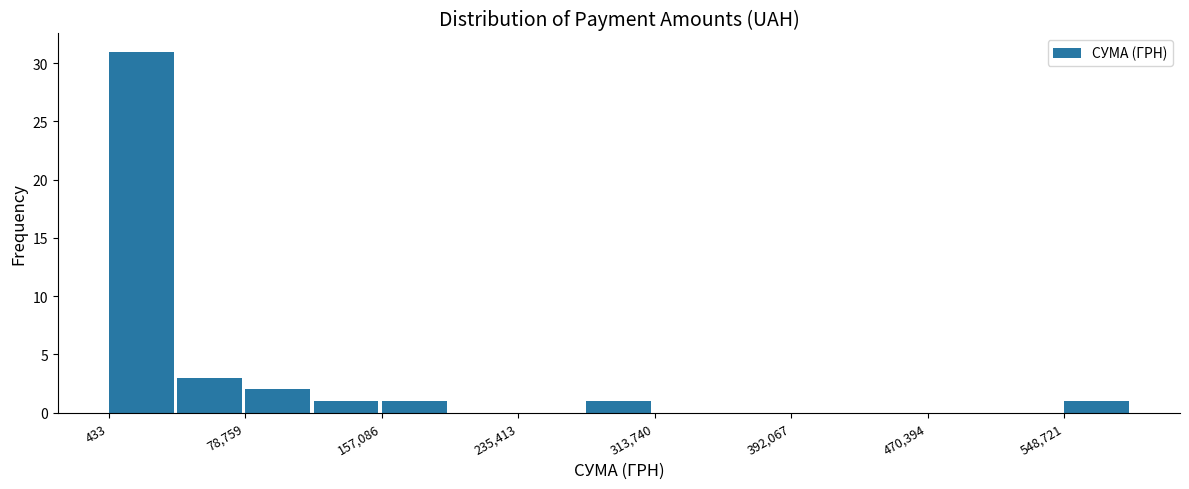

Read against the x-axis, roughly where is the centre of the tallest bar?

20000